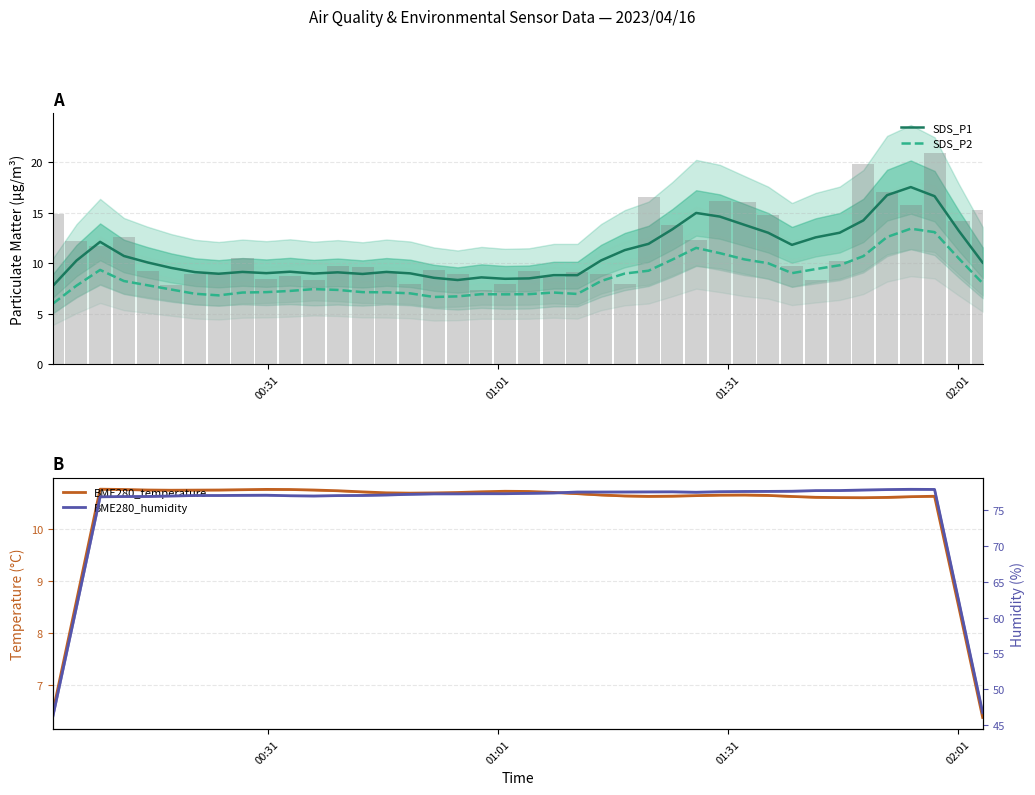

What is the maximum value for SDS_P1?

17.6